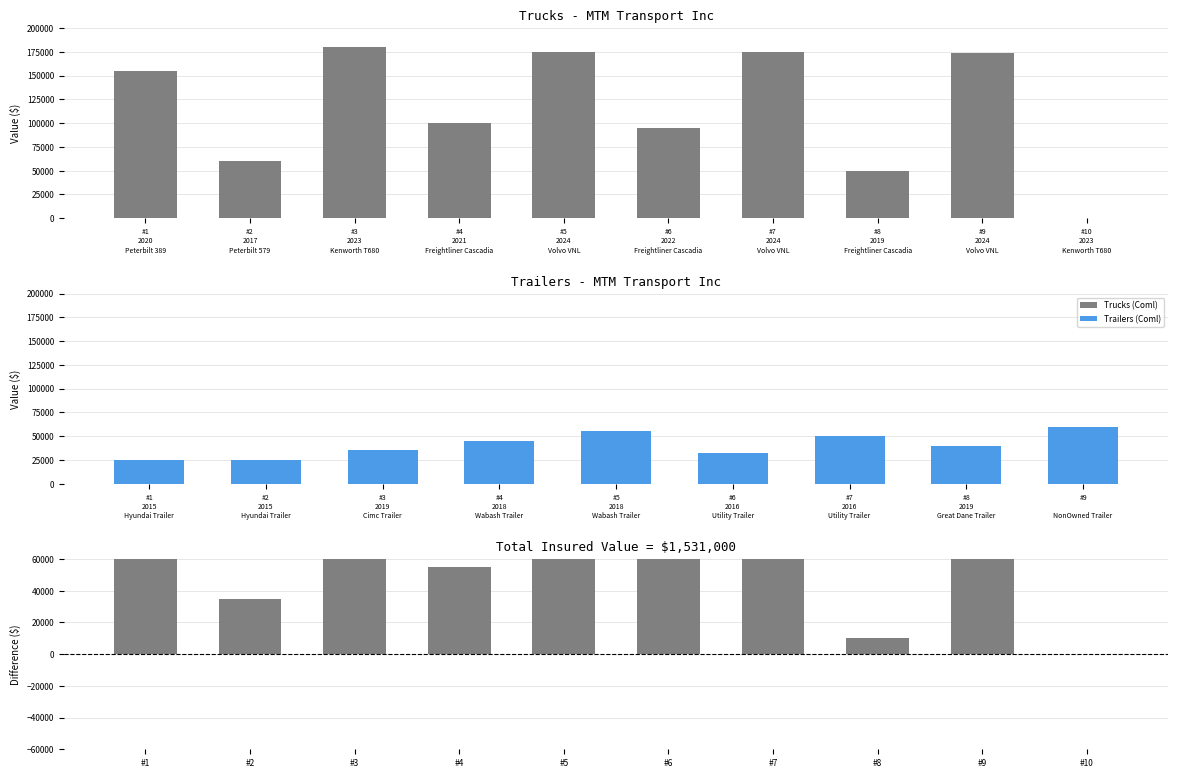

How many positive values are there?

9